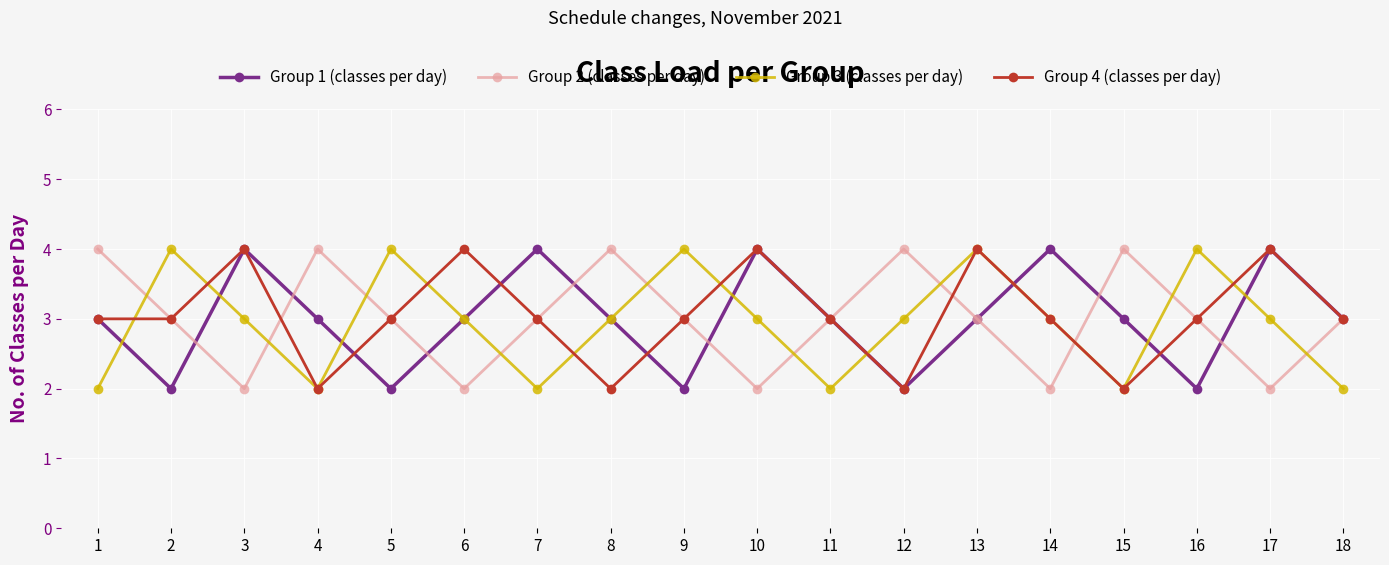

True or false: Group 1 (classes per day) has more than 0 points higher than both neighbors.

True